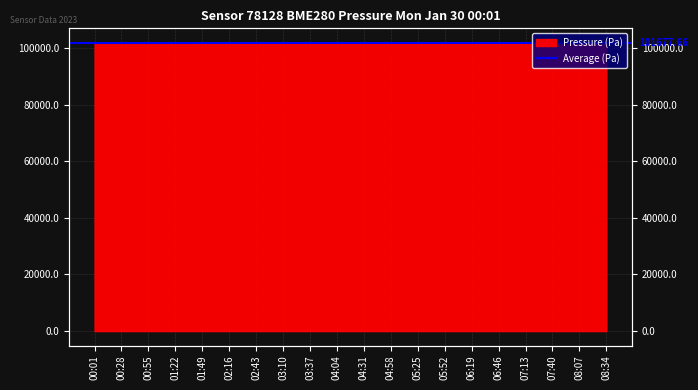

Is it true that the value at 02:16 is 101730.2?

True